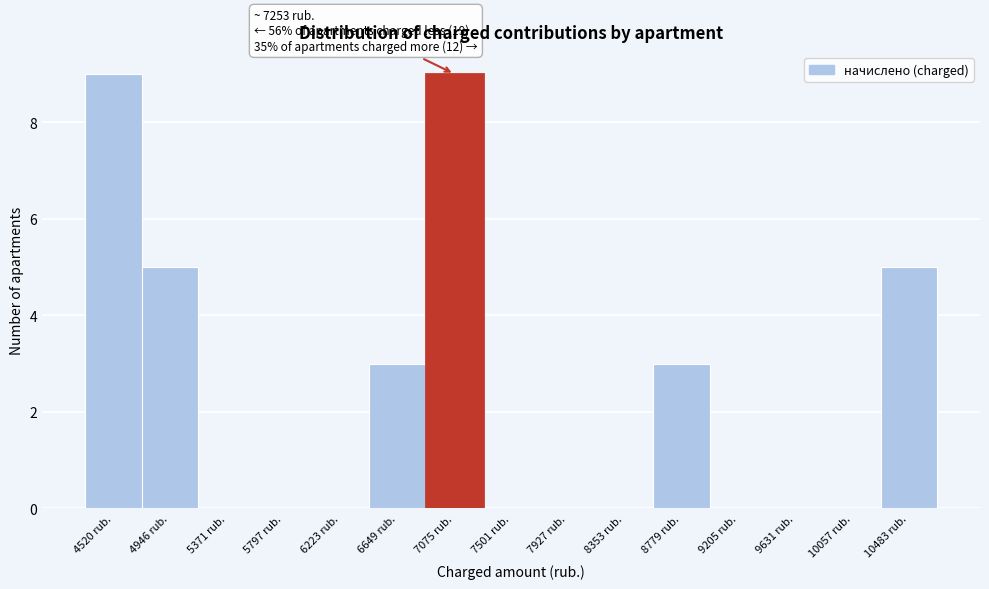

Reading left to right, transcribe all the data shown in this chart.

4520 rub.=9	4946 rub.=5	5371 rub.=0	5797 rub.=0	6223 rub.=0	6649 rub.=3	7075 rub.=9	7501 rub.=0	7927 rub.=0	8353 rub.=0	8779 rub.=3	9205 rub.=0	9631 rub.=0	10057 rub.=0	10483 rub.=5